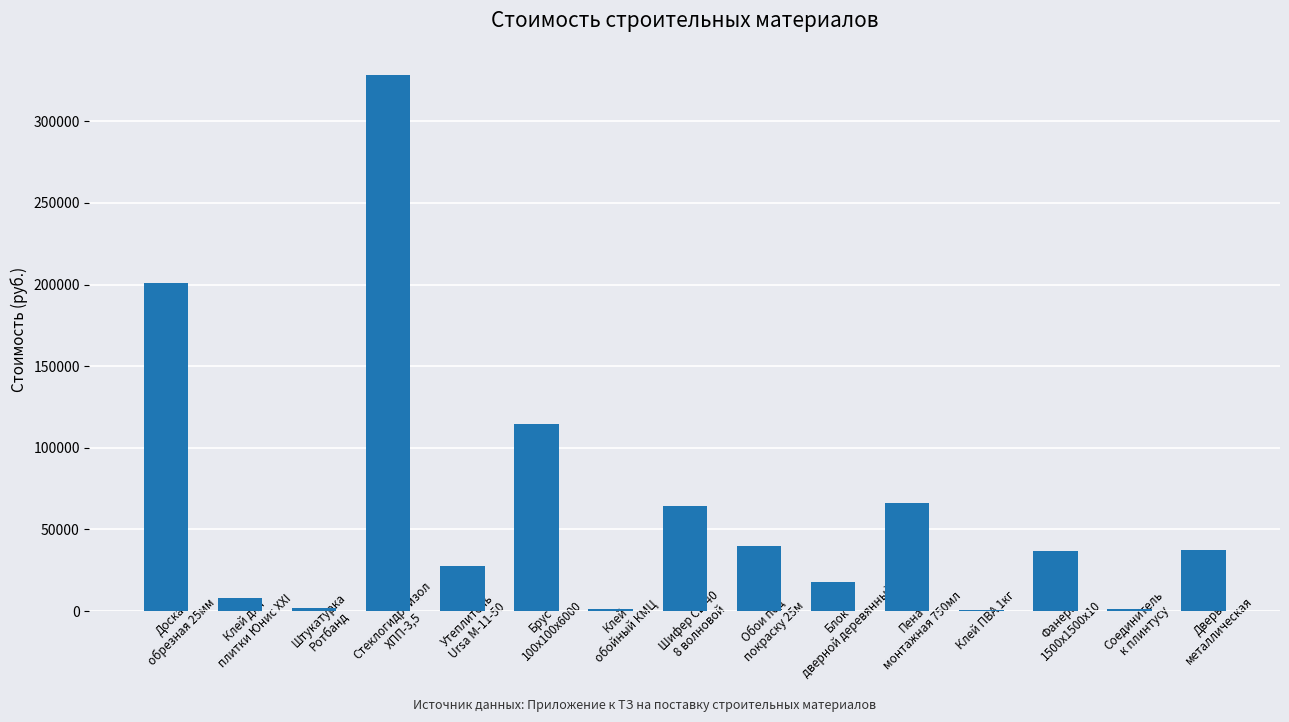

What is the maximum value shown in the chart?

328508.5